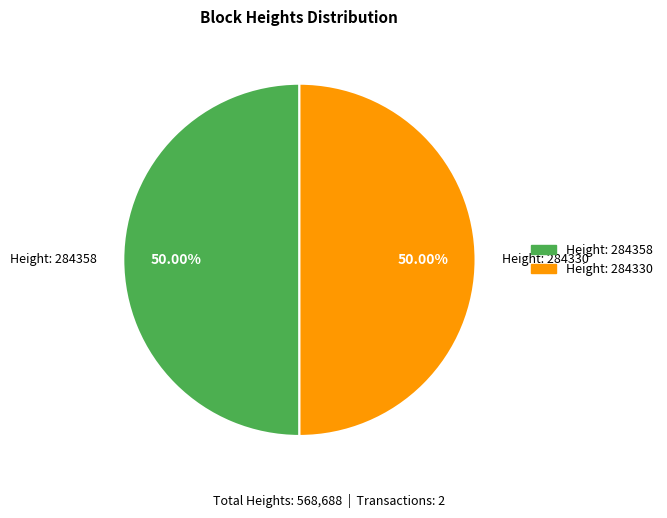

How many slices are in this pie chart?

2